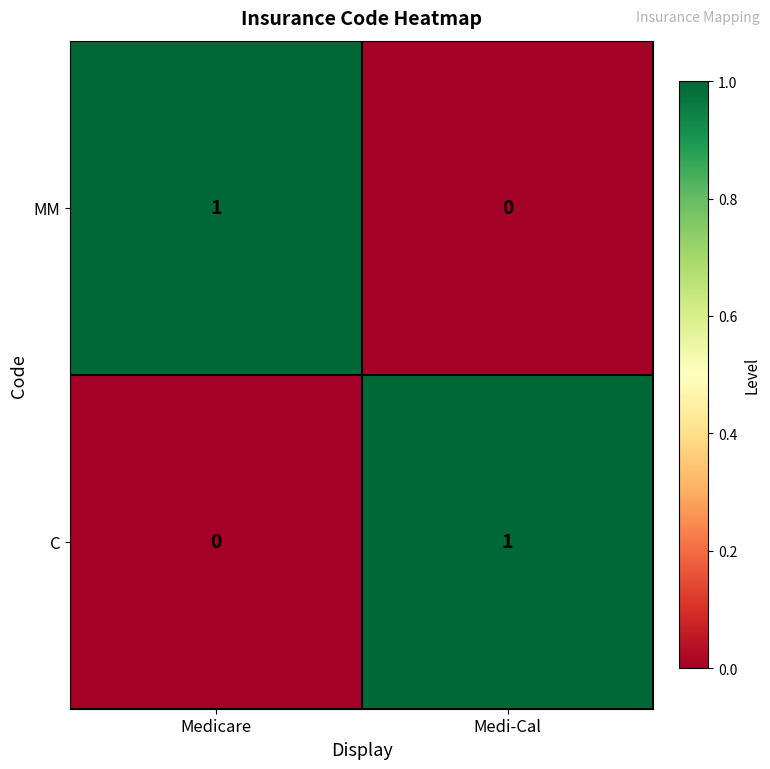

Is it true that C equals 2 at Medi-Cal?

False